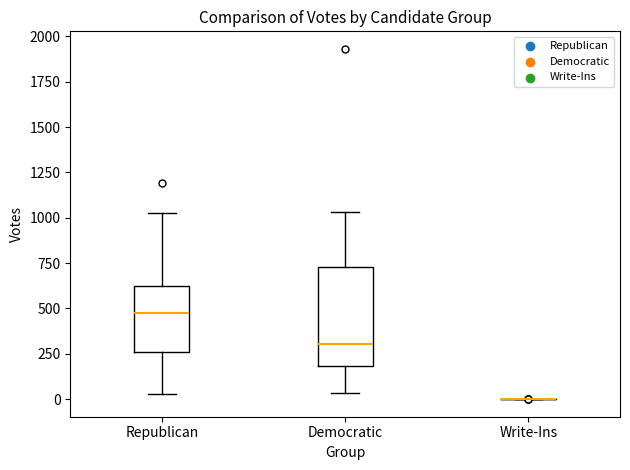

Which box is the tallest, from its lower edge to its upper edge?

Democratic